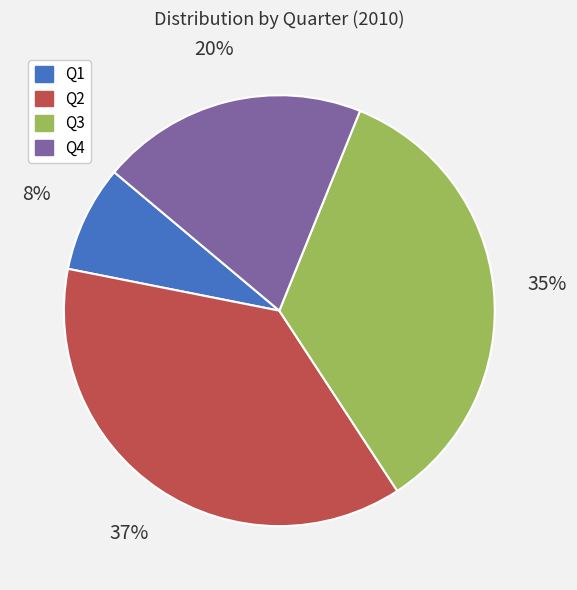

Which category has the smallest portion of the pie?

Q1